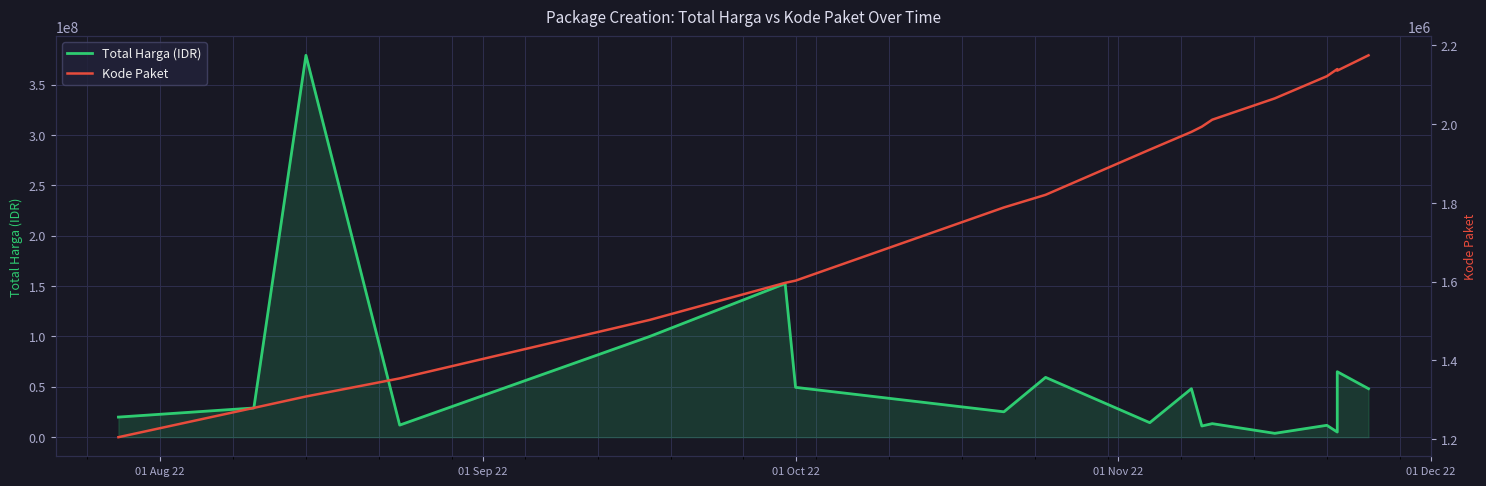

What is the average value of the Total Harga (IDR) series?

58194167